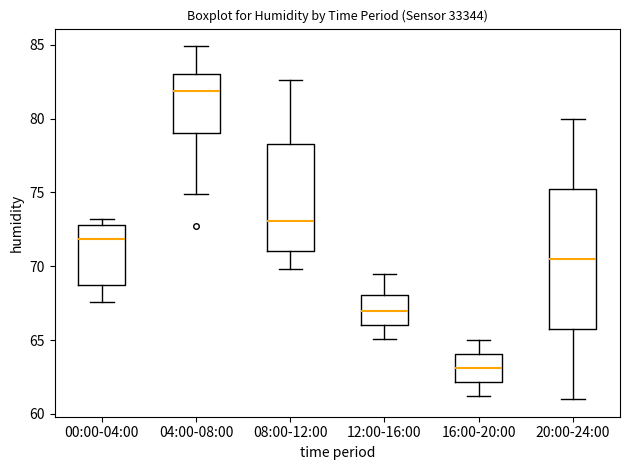

Reading left to right, transcribe this box plot: for each box, give where its median line is, the range the box spans, and where its two whiskers end, as read against the y-axis. The values are not printed on the chart, so give them approximately, as read against the axis.

00:00-04:00: median 72.0, box 68.5 to 73.0, whiskers 67.5 to 73.0 (just above the box's upper edge)
04:00-08:00: median 82.0, box 79.0 to 83.0, whiskers 75.0 to 85.0
08:00-12:00: median 73.0, box 71.0 to 78.5, whiskers 70.0 to 82.5
12:00-16:00: median 67.0, box 66.0 to 68.0, whiskers 65.0 to 69.5
16:00-20:00: median 63.0, box 62.0 to 64.0, whiskers 61.0 to 65.0
20:00-24:00: median 70.5, box 66.0 to 75.5, whiskers 61.0 to 80.0